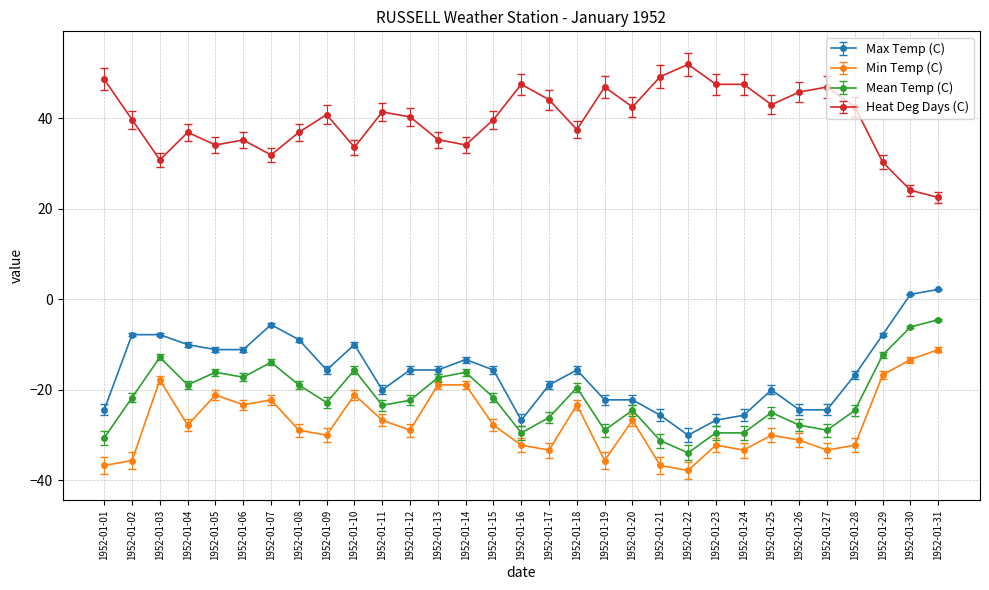

List the series in order of their peak value, highest first.

Heat Deg Days (C), Max Temp (C), Mean Temp (C), Min Temp (C)